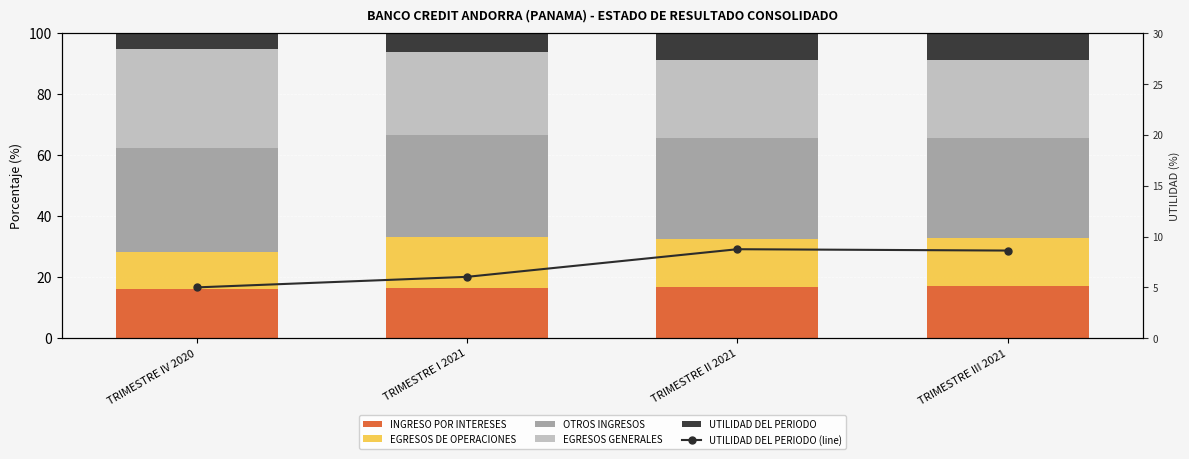

At which category does the chart reach its peak across all series?

TRIMESTRE IV 2020